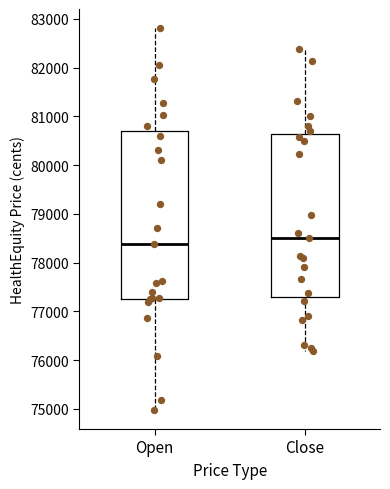

Reading left to right, transcribe this box plot: for each box, give where its median line is, the range the box spans, and where its two whiskers end, as read against the y-axis. The values are not printed on the chart, so give them approximately, as read against the axis.

Open: median 78400, box 77300 to 80700, whiskers 75000 to 82800
Close: median 78500, box 77300 to 80600, whiskers 76200 to 82400